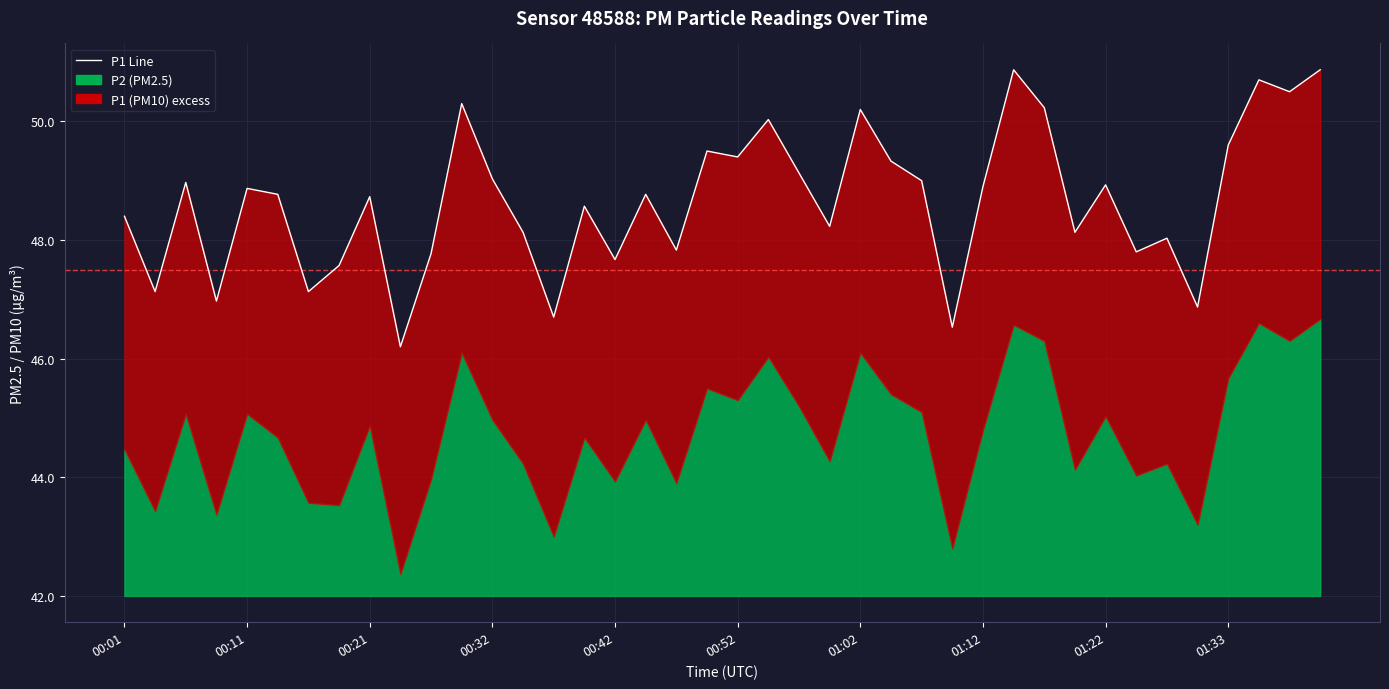

Rank the categories by value from highest to lowest.

29, 39, 37, 38, 11, 30, 24, 21, 36, 19, 20, 25, 22, 12, 26, 00:21, 32, 28, 00:42, 00:52, 17, 01:22, 15, 00:01, 23, 13, 31, 34, 18, 33, 10, 16, 01:12, 00:11, 01:02, 00:32, 35, 14, 27, 01:33